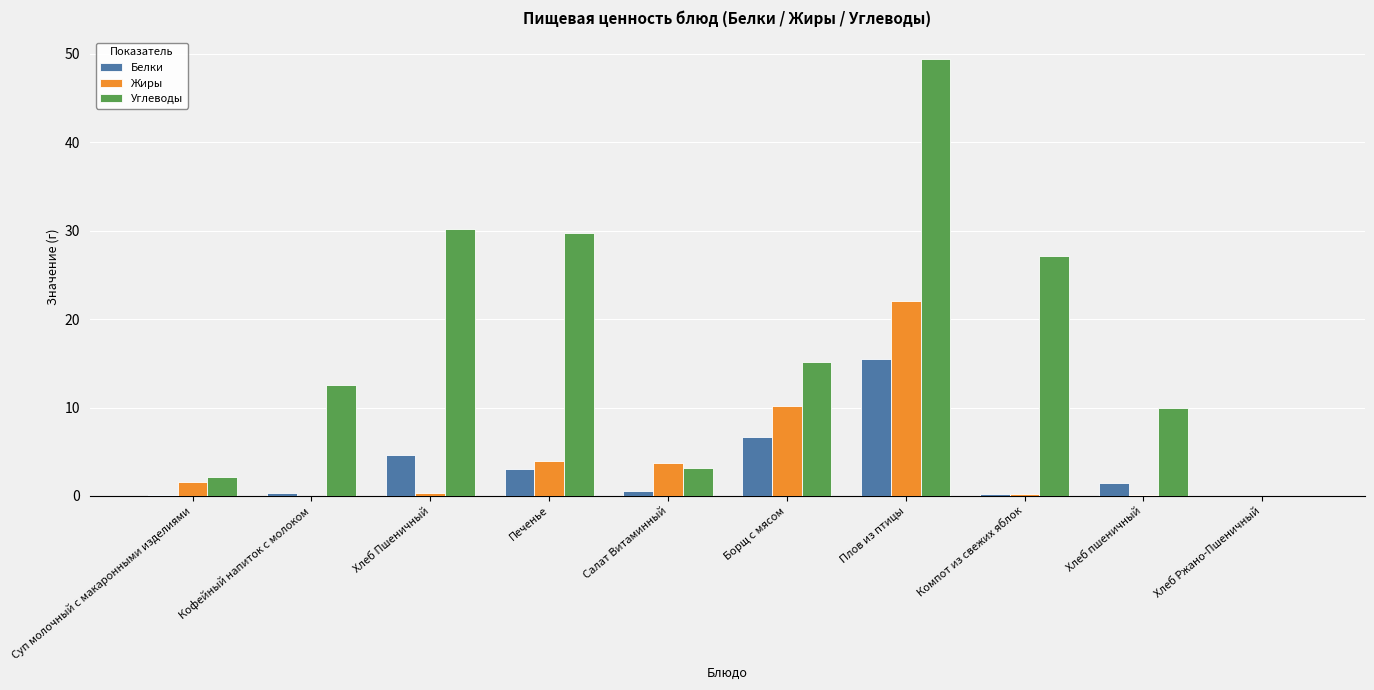

Which series changed the most between Плов из птицы and Хлеб Ржано-Пшеничный?

Углеводы